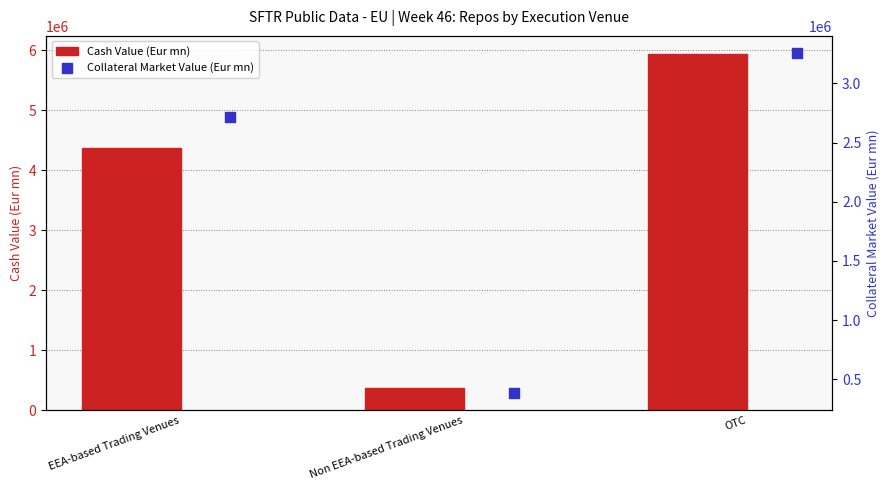

Read the Cash Value (Eur mn) value at EEA-based Trading Venues.

4368503.0